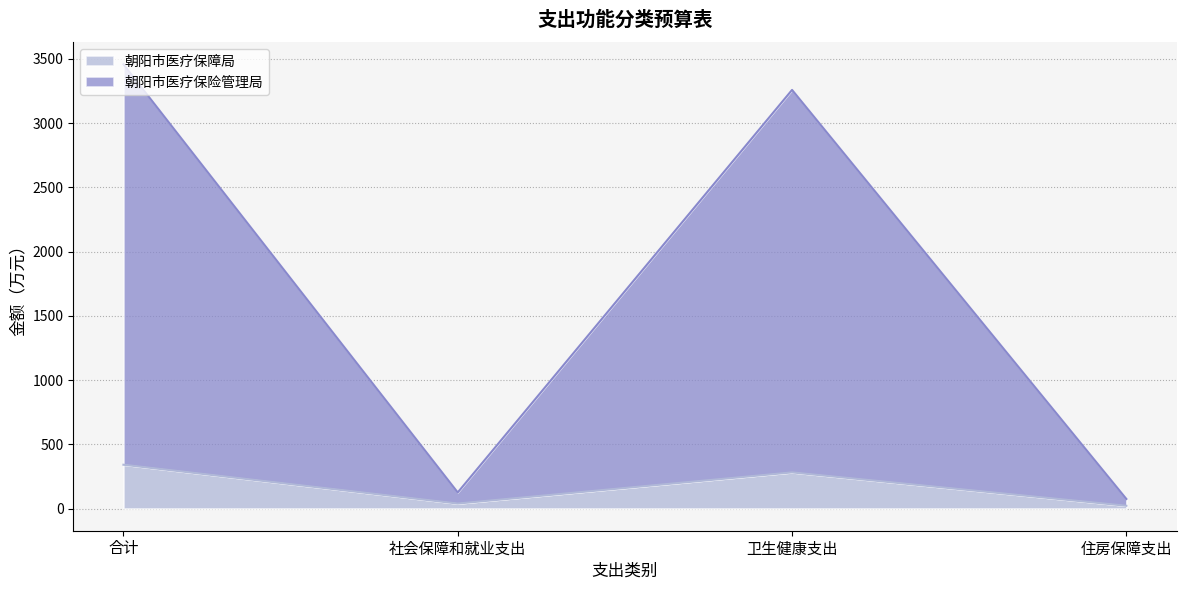

Which series has the largest total across all categories?

朝阳市医疗保险管理局